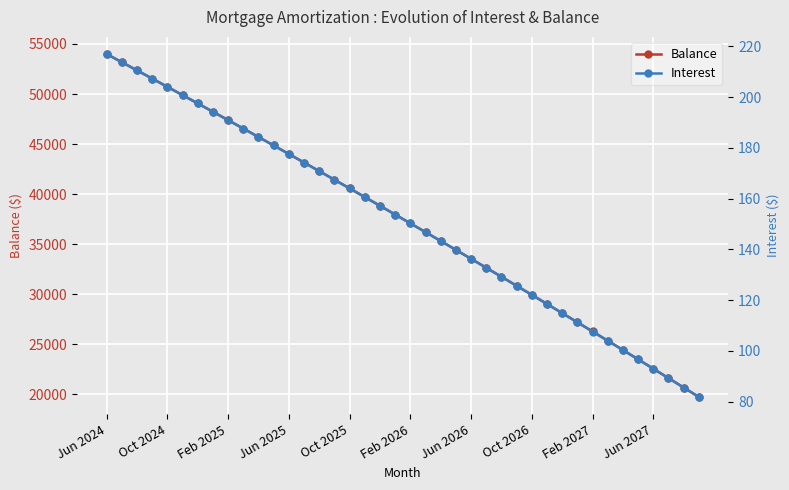

Rank the series by their maximum value, from lowest to highest.

Interest, Balance